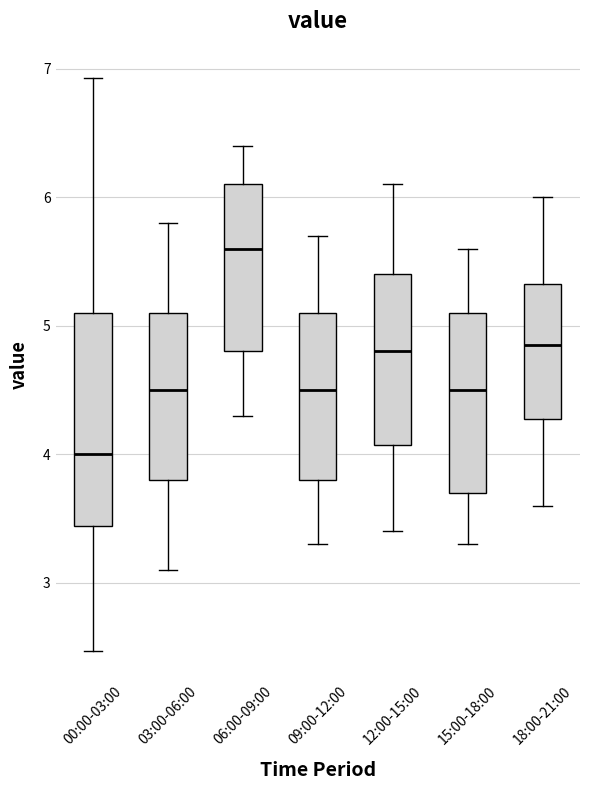

Which box's median line is the lowest?

00:00-03:00